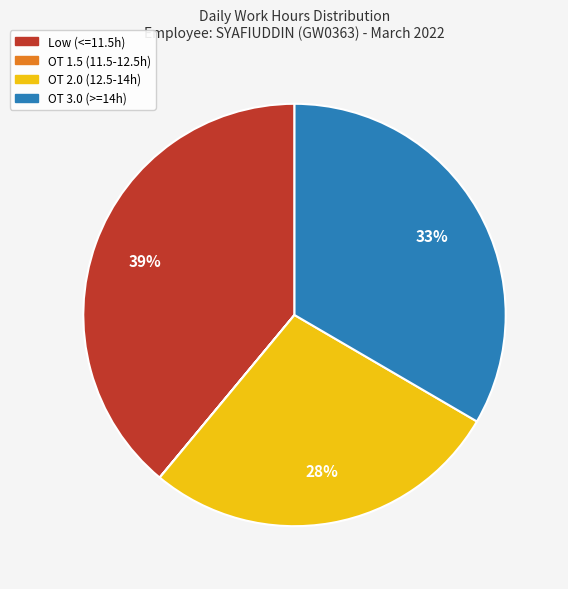

Does any single category account for the majority?

No